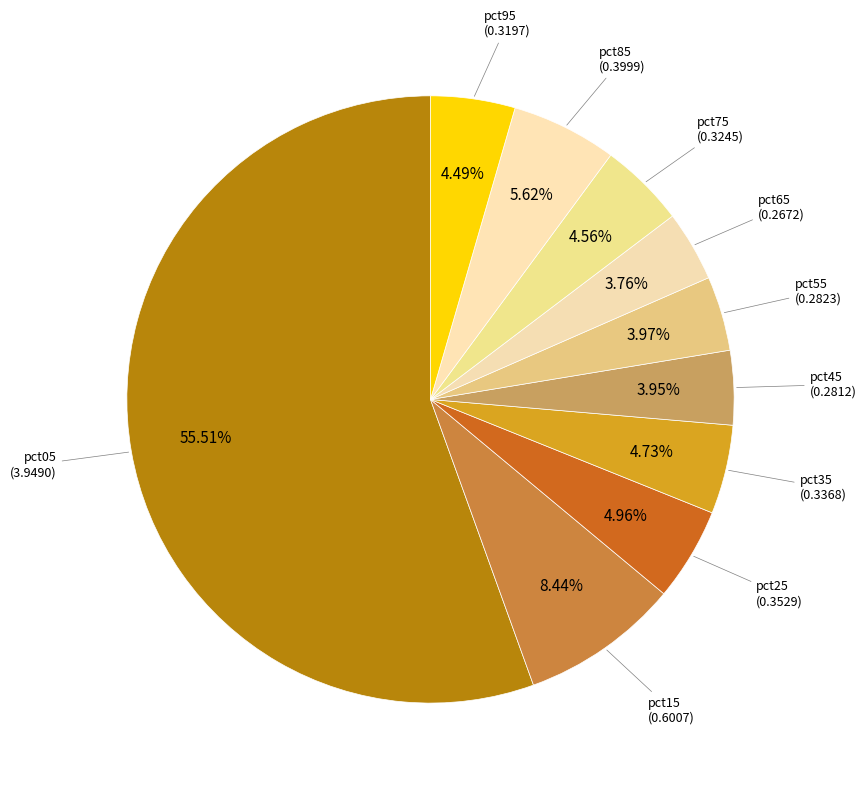

Count the number of slices in the pie.

10